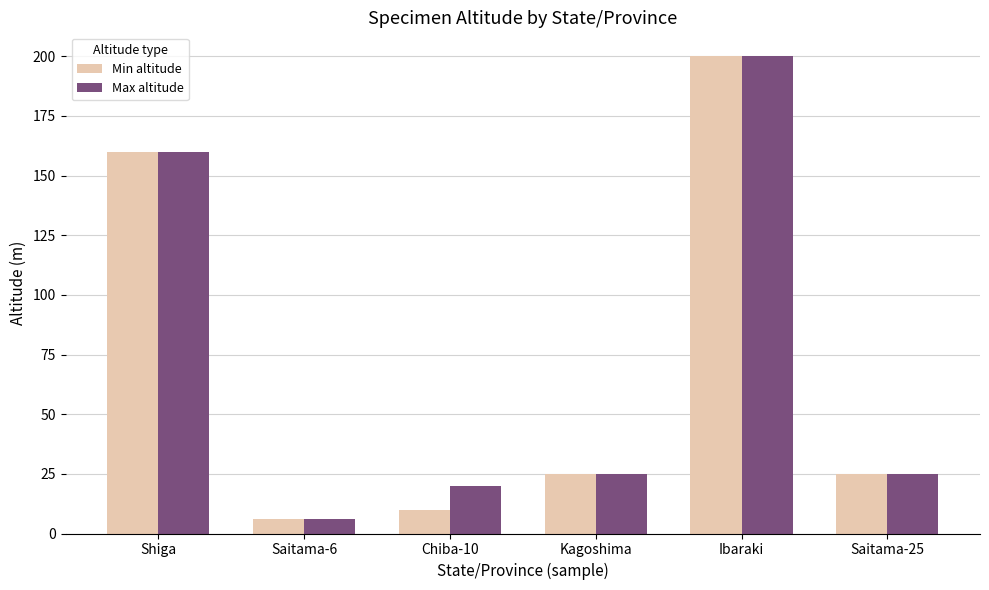

Count the number of categories in the chart.

6